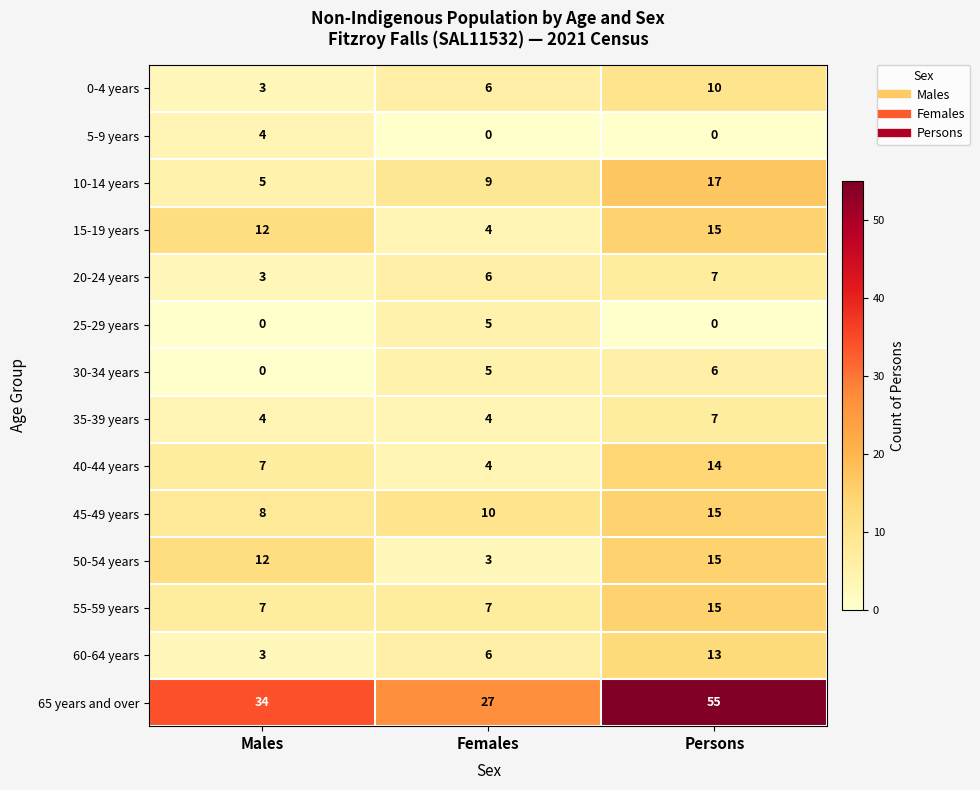

Which series has the largest total across all categories?

65 years and over